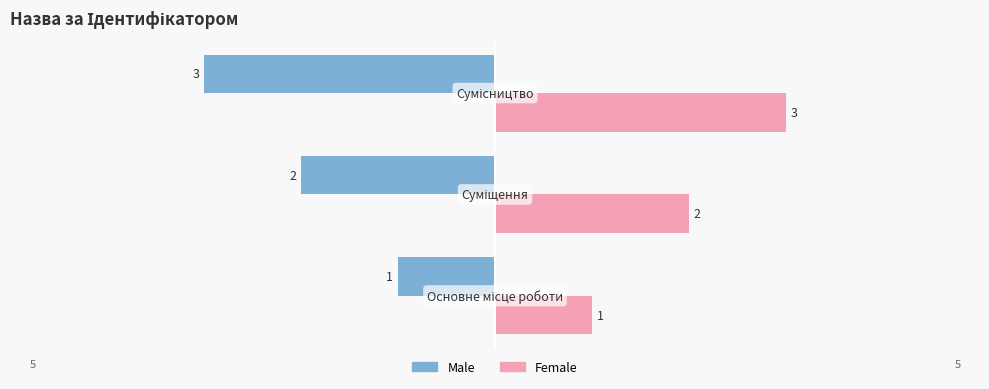

Rank the series by their average value, from lowest to highest.

Male, Female